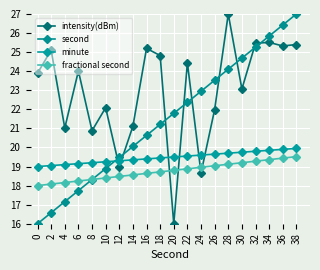

Is the value of second at 24 greater than the value of intensity(dBm) at 14?

Yes